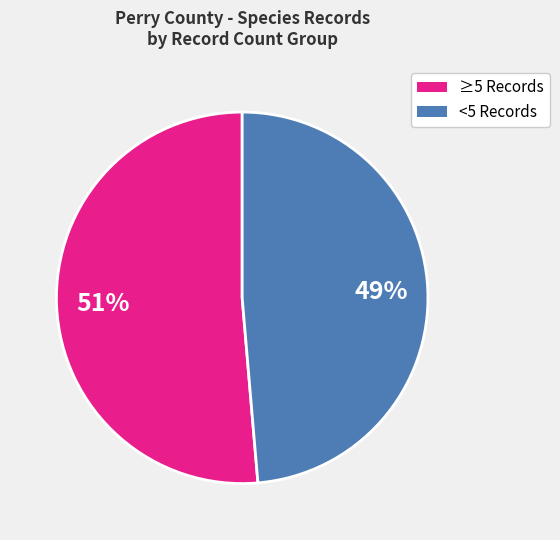

How many segments does this pie chart have?

2